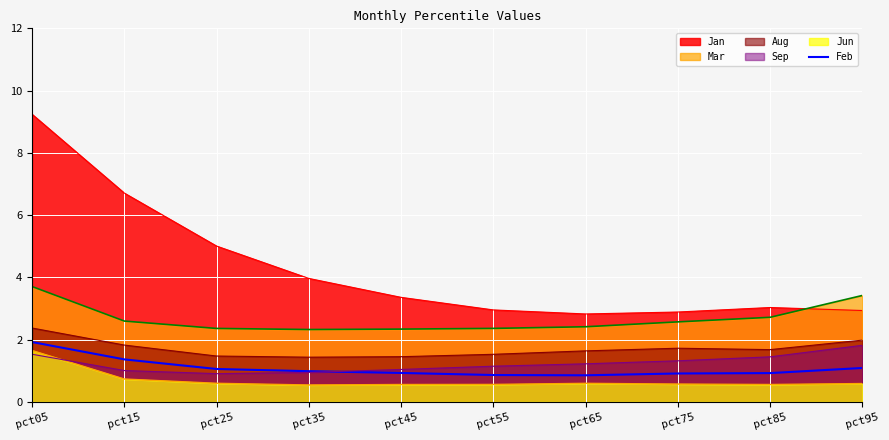

What is the spread (max minus min) of values at pct65?

2.2